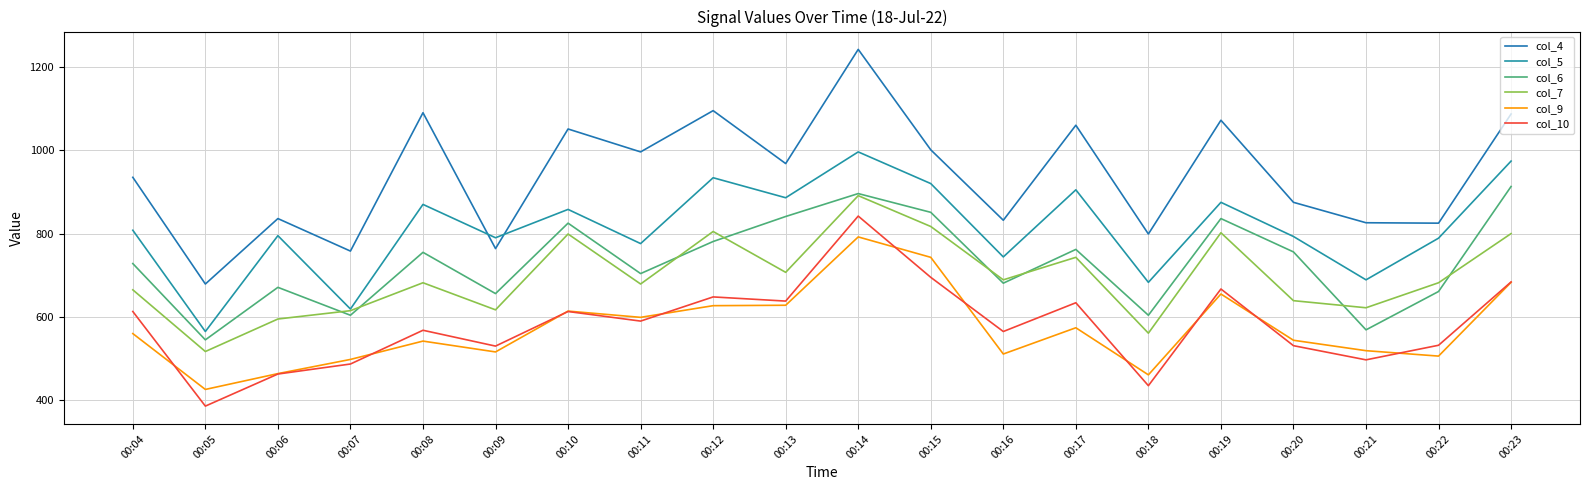

Reading left to right, list all the values displayed in this chart.

col_4: 935	679	836	758	1090	764	1051	996	1095	968	1242	1001	832	1060	799	1072	875	826	825	1087
col_5: 808	565	795	619	870	790	858	776	934	886	996	920	744	905	683	875	793	689	789	974
col_6: 728	545	671	604	755	656	825	704	781	841	896	851	681	762	604	836	756	569	661	913
col_7: 665	517	595	615	682	617	799	679	805	707	891	817	689	743	561	802	639	622	682	800
col_9: 560	426	464	498	542	516	614	599	627	628	792	743	511	574	461	655	544	519	506	683
col_10: 613	386	463	487	568	530	613	590	648	638	842	695	565	634	435	667	531	497	532	684